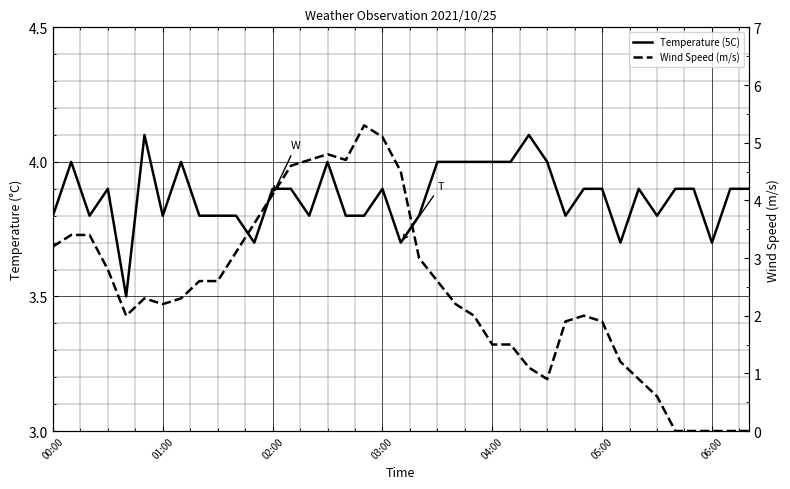

What is the difference between the maximum and minimum values in the Wind Speed (m/s) series?

5.3